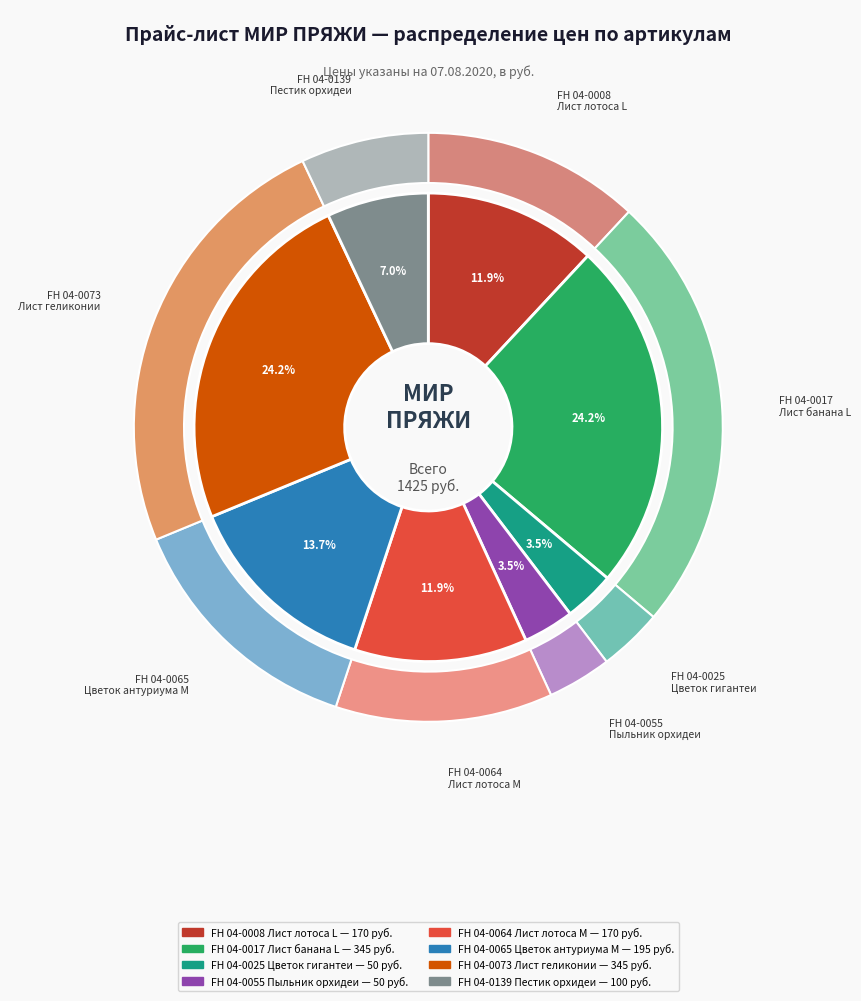

To the nearest percent, what is the average slice percentage?

12%